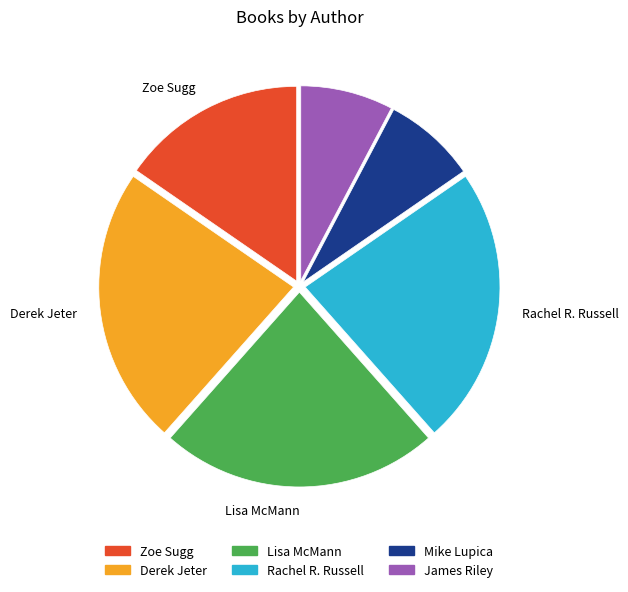

Is the sum of Rachel R. Russell and James Riley greater than half?

No